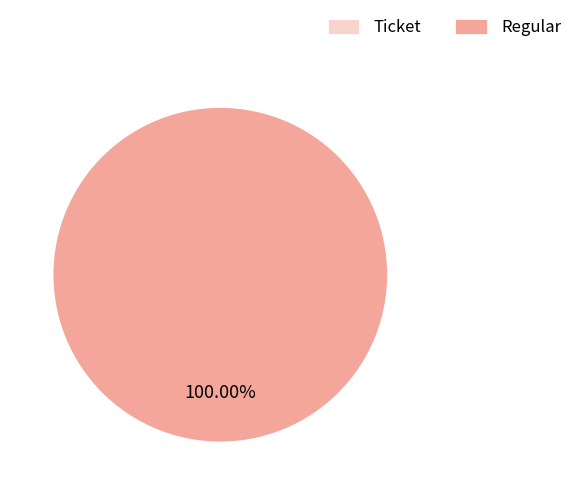

What is the smallest slice in the pie chart?

Ticket